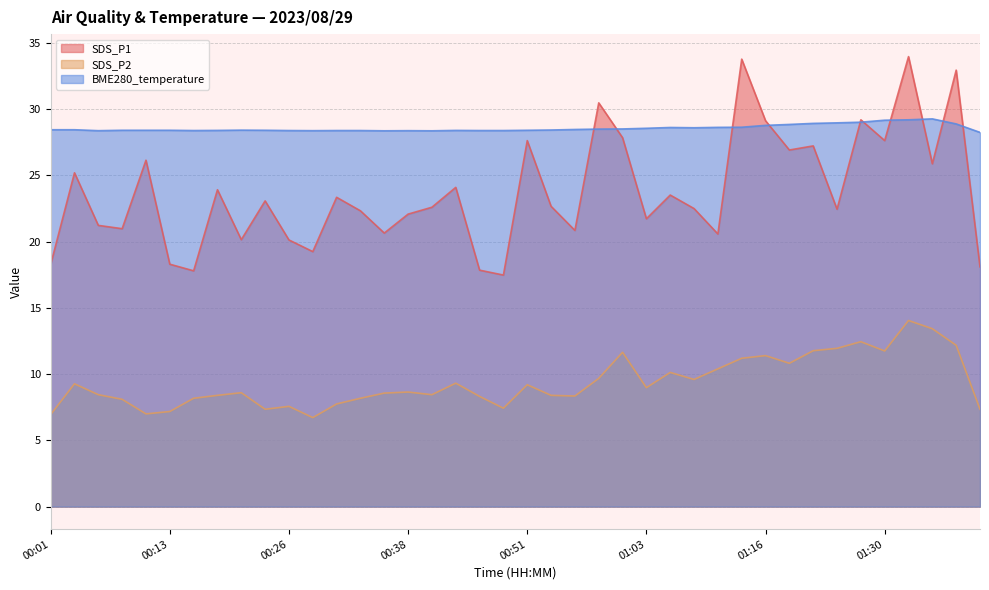

True or false: SDS_P1 and SDS_P2 intersect in this chart.

False